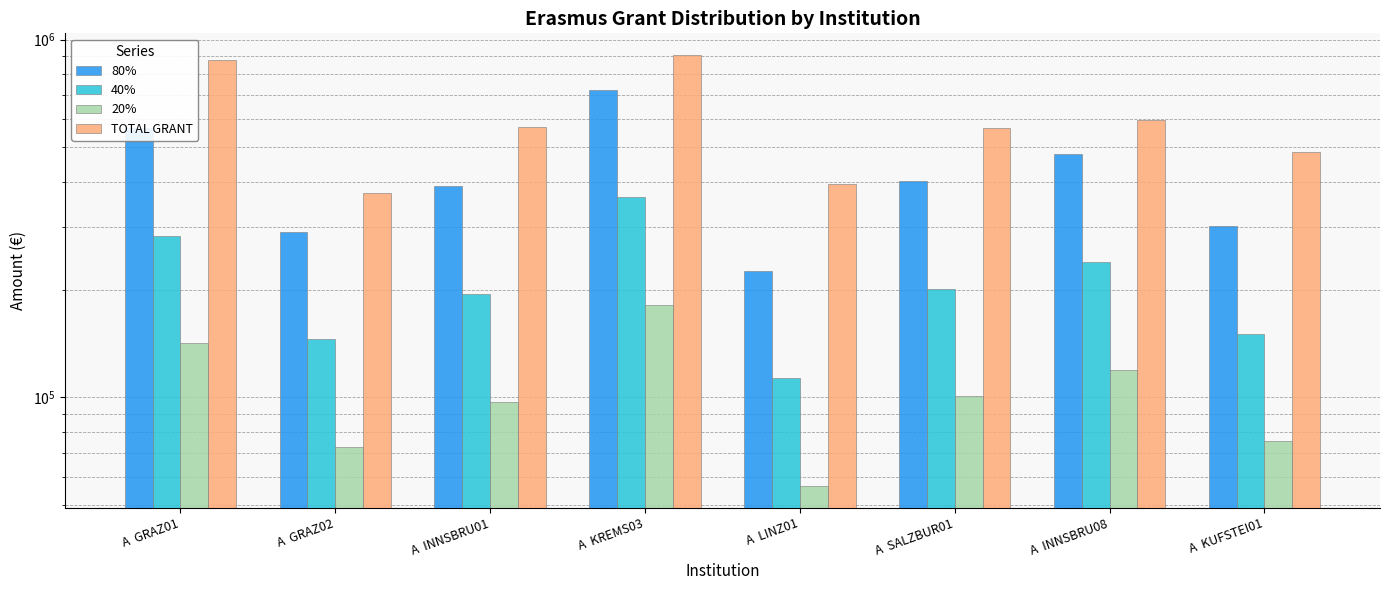

What position from the right is A  LINZ01?

4